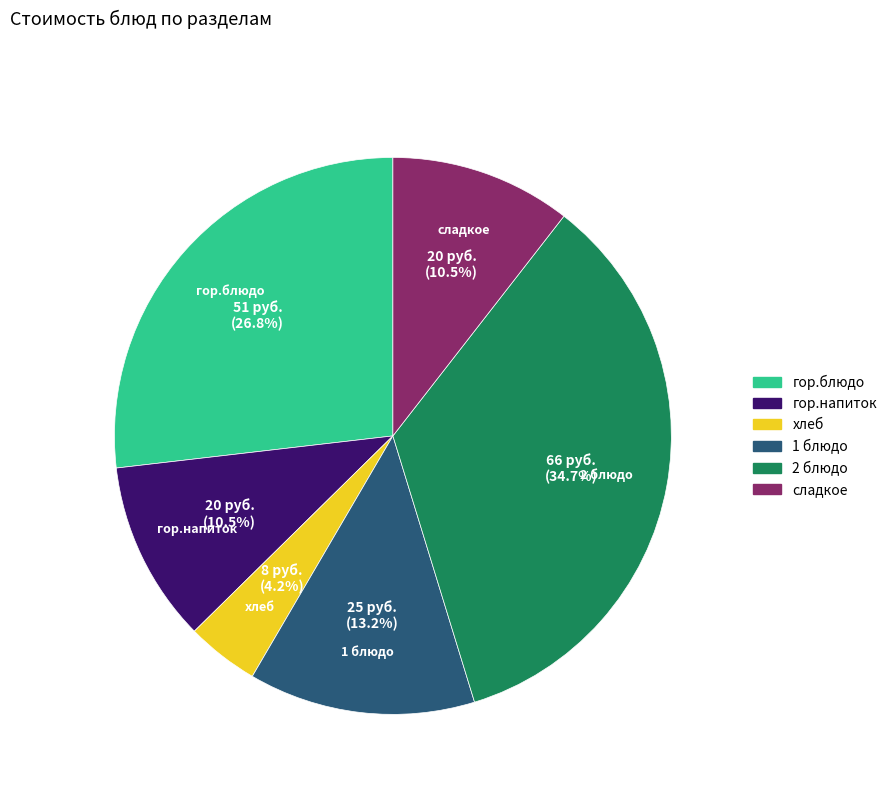

What percentage do 2 блюдо and хлеб together represent?

38.9%